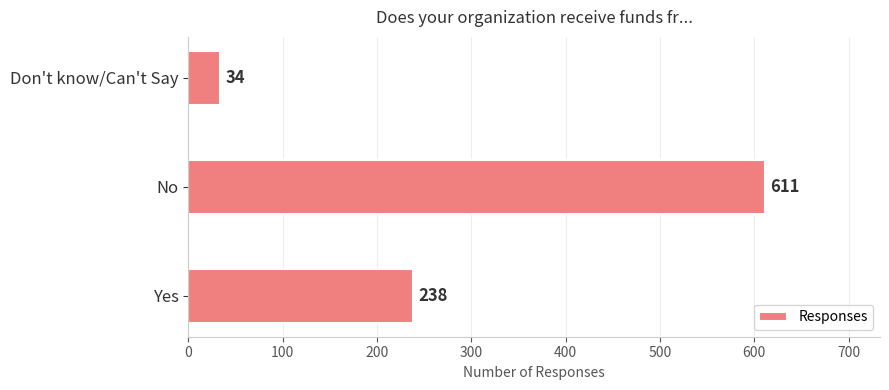

What is the smallest value displayed?

34